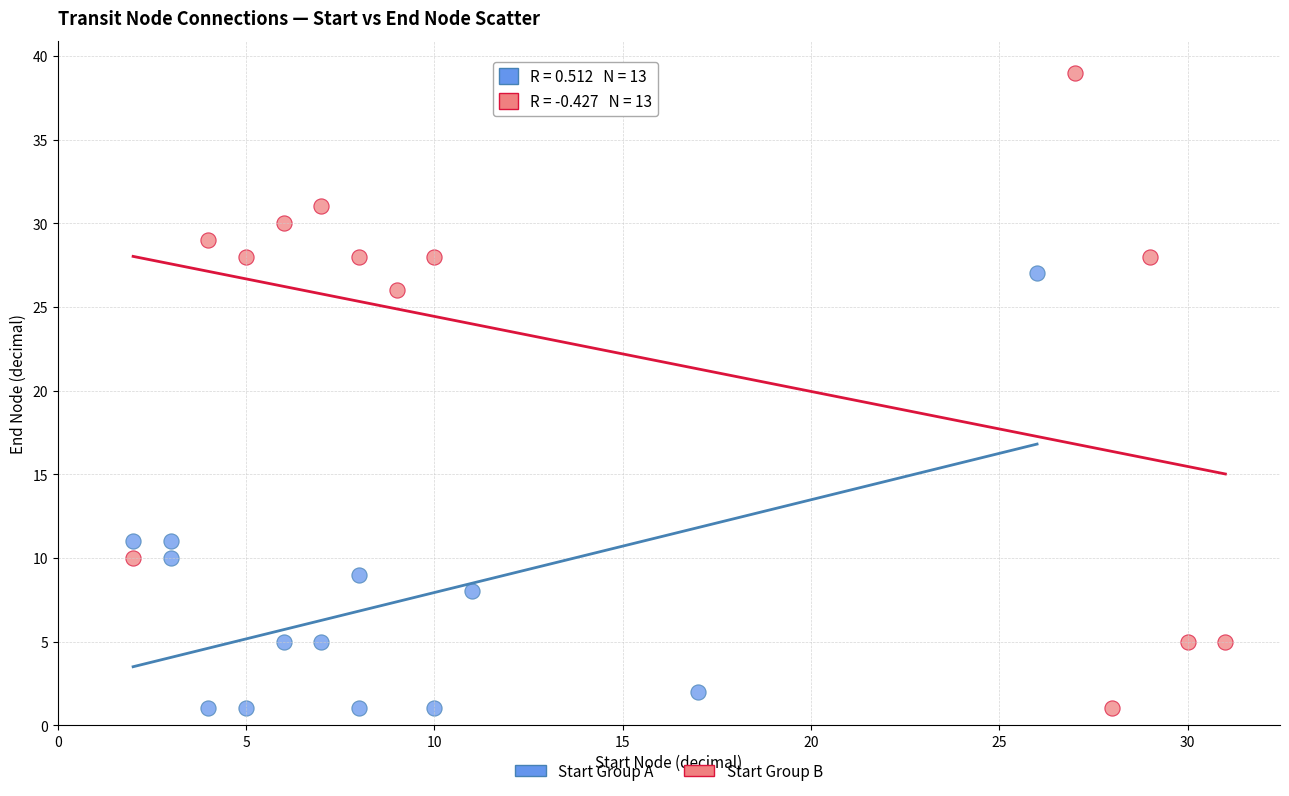

Which series contains the highest Y value?

Start Group B